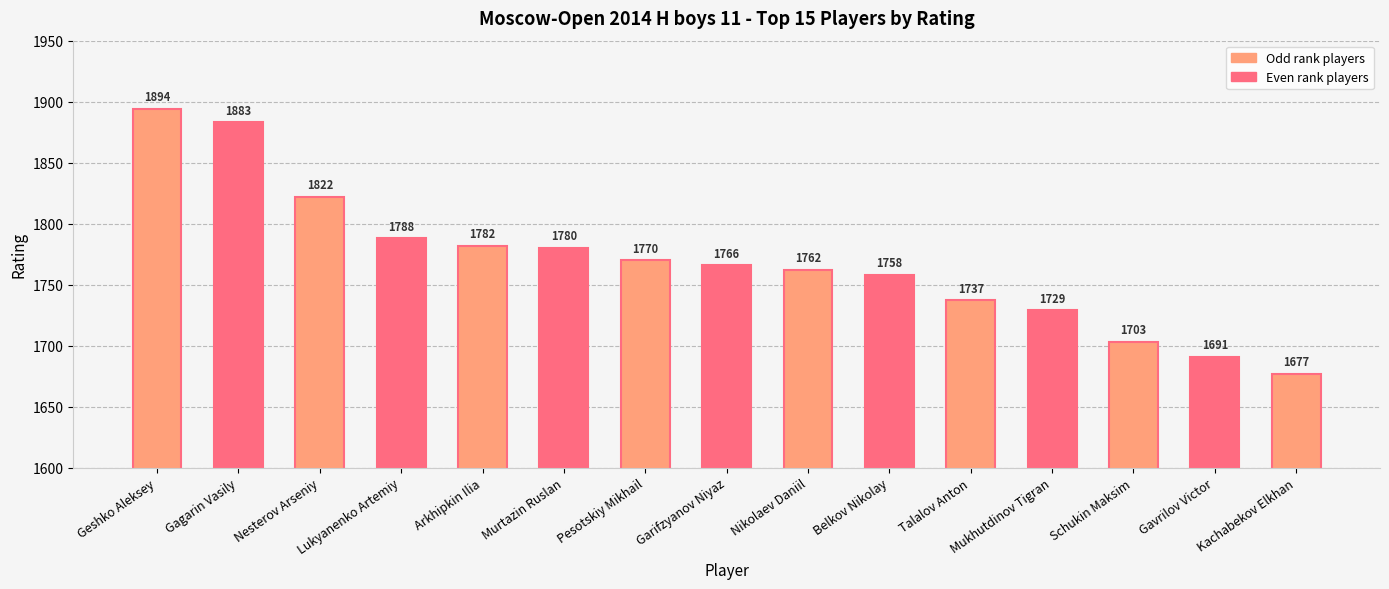

What value does the data have at Mukhutdinov Tigran?

1729